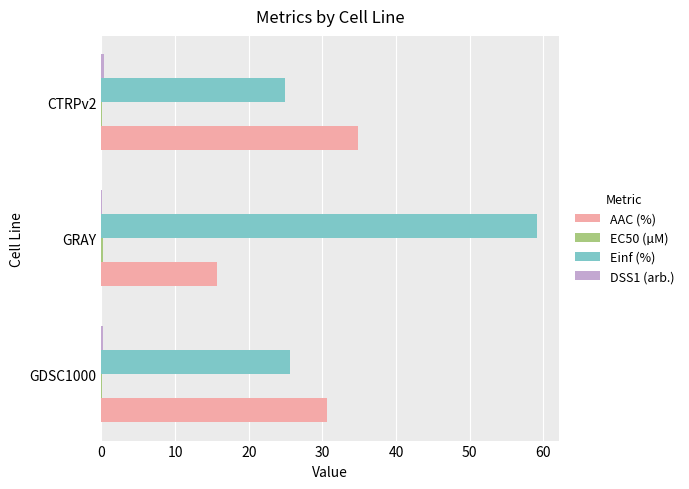

Between GDSC1000 and GRAY, which series saw the biggest shift?

Einf (%)